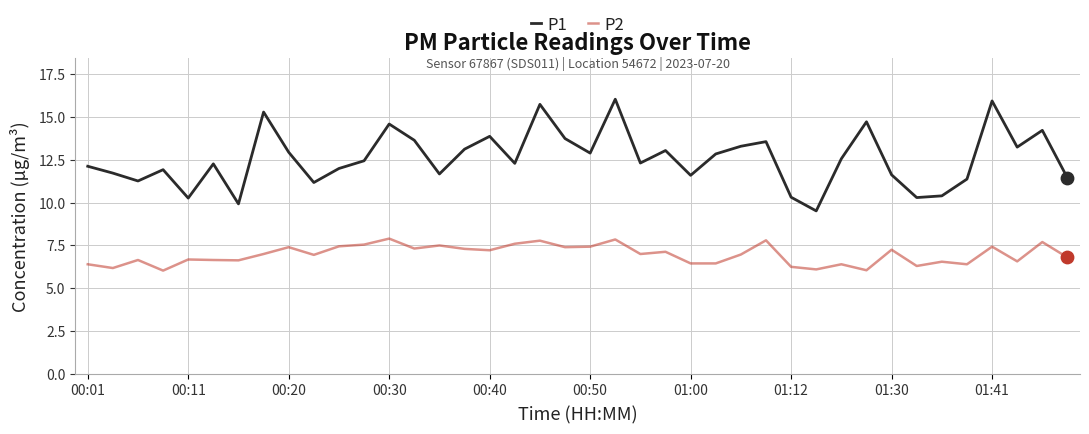

Which series has the largest range (max minus min)?

P1